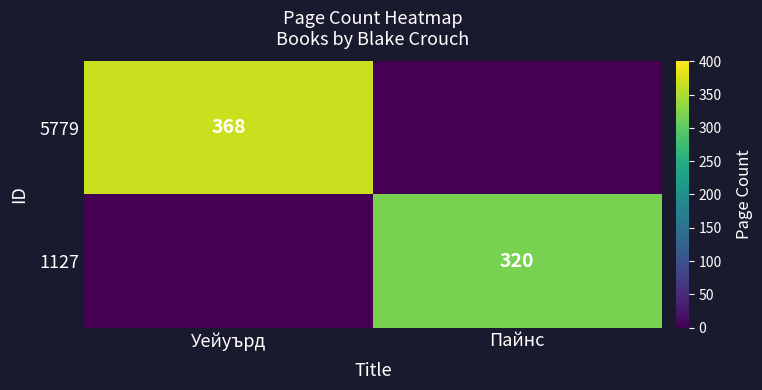

Count the number of categories in the chart.

2